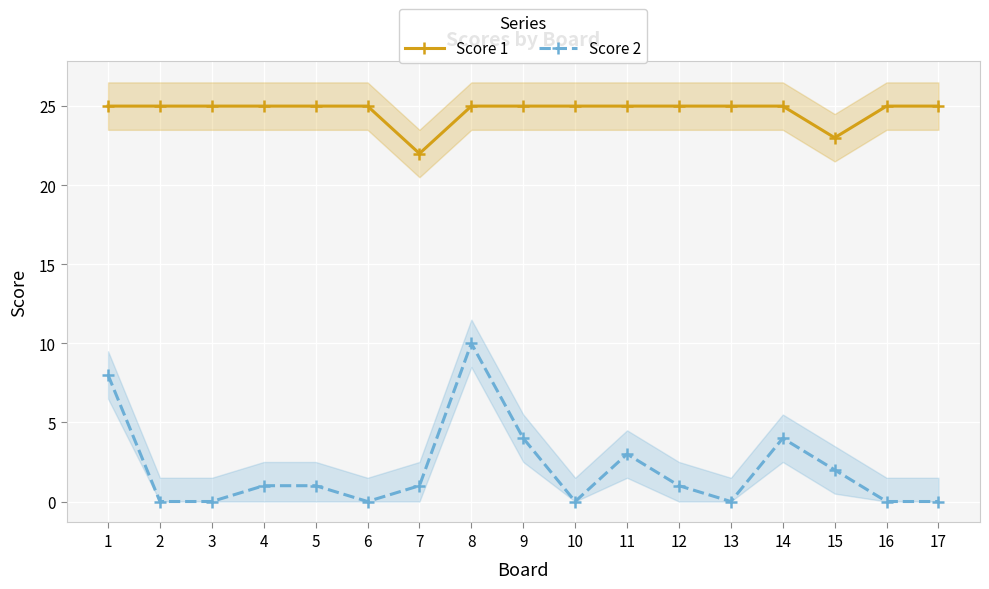

Reading left to right, transcribe all the data shown in this chart.

Score 1: 25	25	25	25	25	25	22	25	25	25	25	25	25	25	23	25	25
Score 2: 8	0	0	1	1	0	1	10	4	0	3	1	0	4	2	0	0